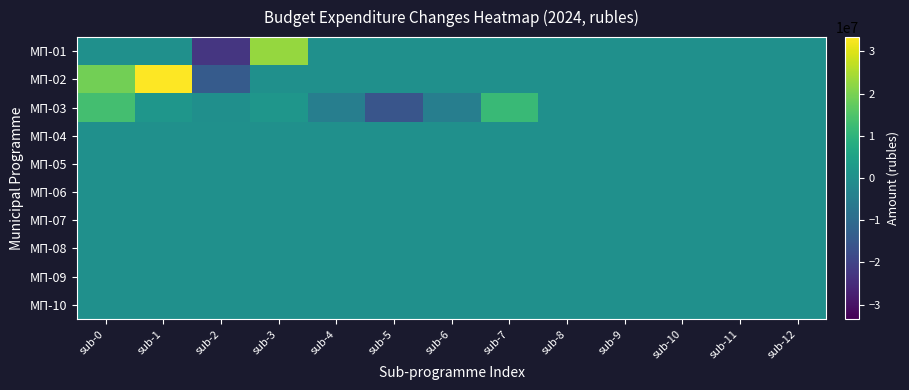

What is the smallest value displayed?

-22809310.7